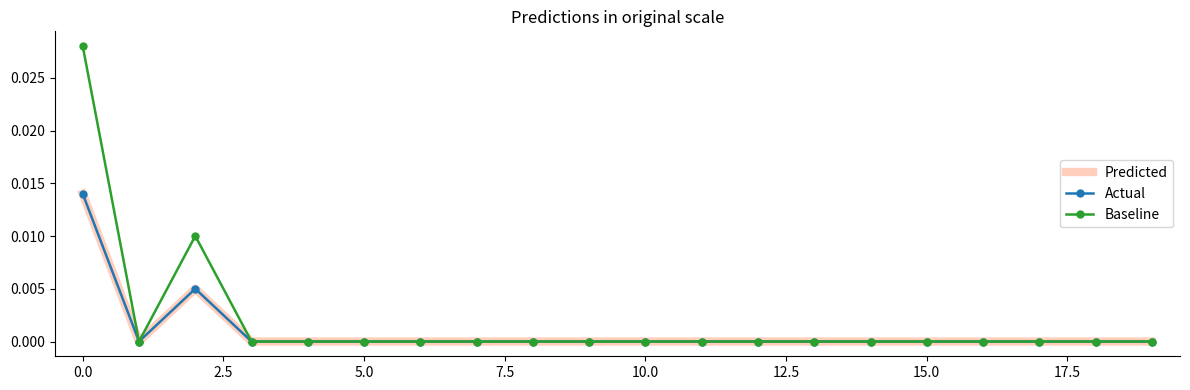

True or false: Actual and Predicted intersect in this chart.

False